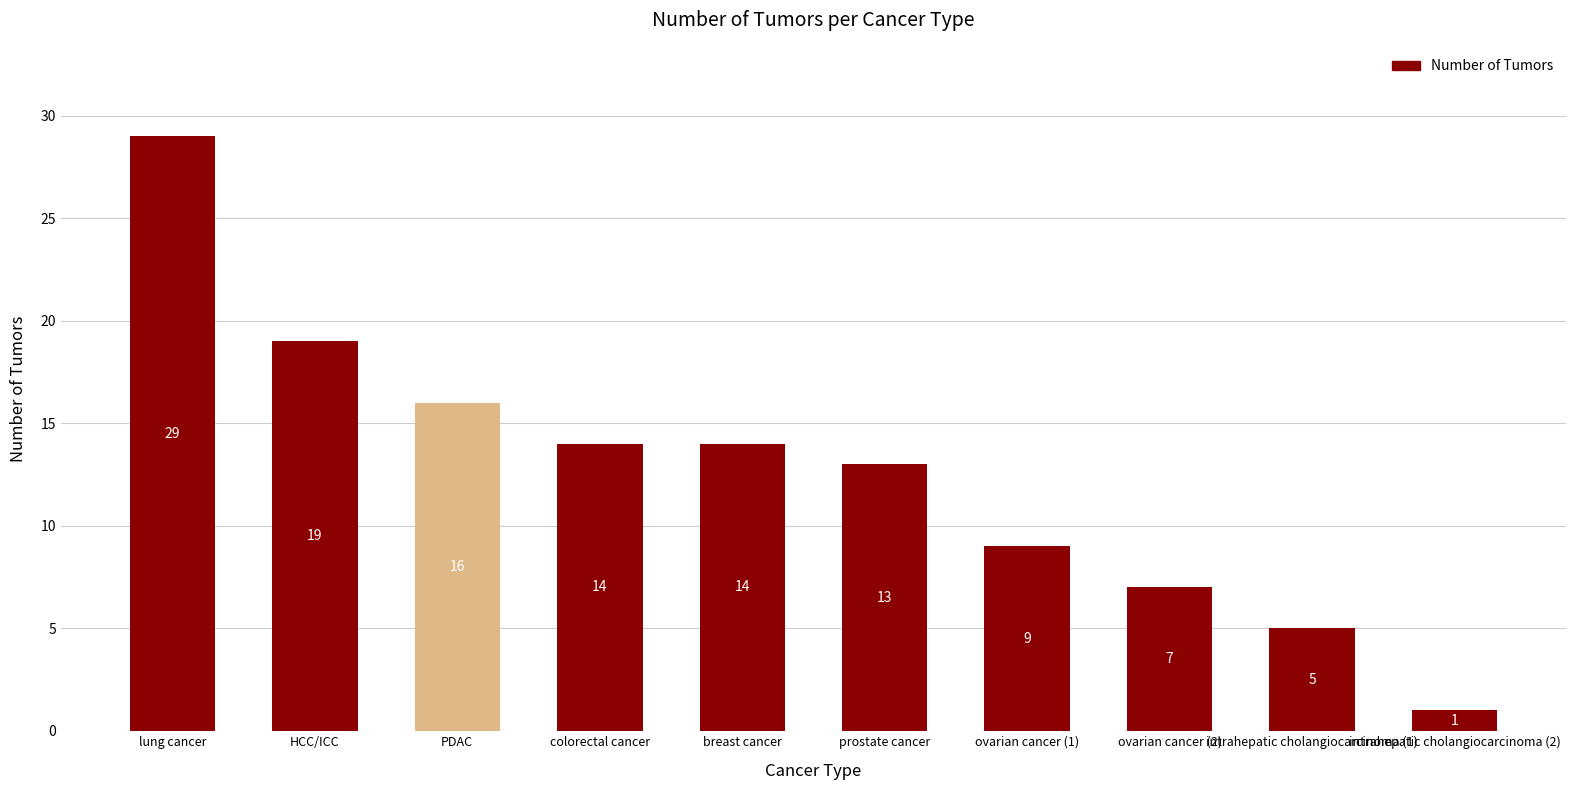

How many data points does each series have?

10